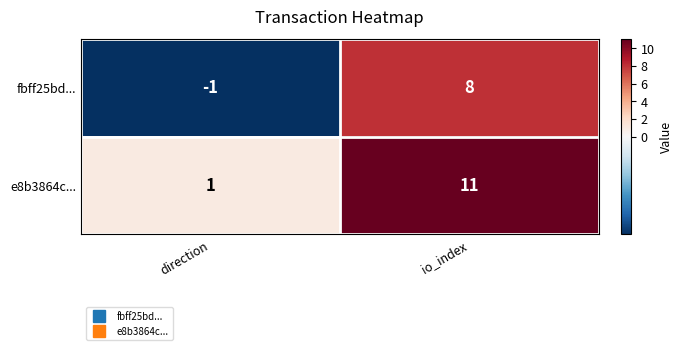

Rank the series by their average value, from highest to lowest.

e8b3864c..., fbff25bd...